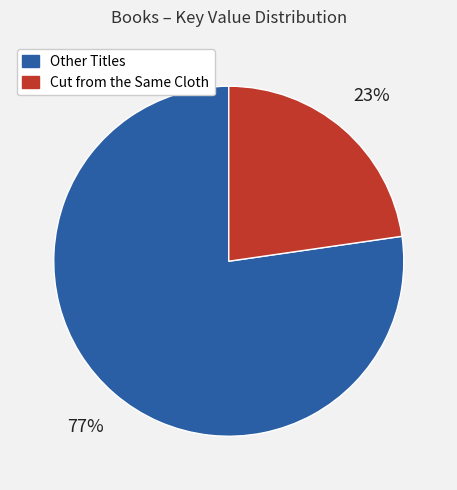

To the nearest percent, what percentage of the pie is Cut from the Same Cloth?

23%